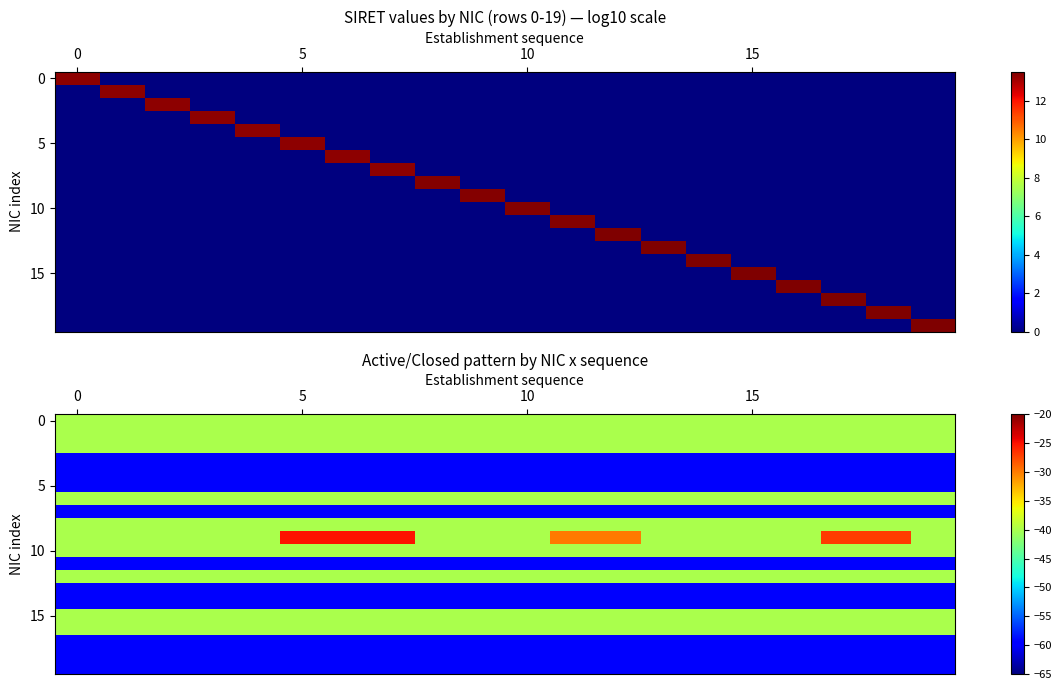

What is the spread (max minus min) of values at 11?

30